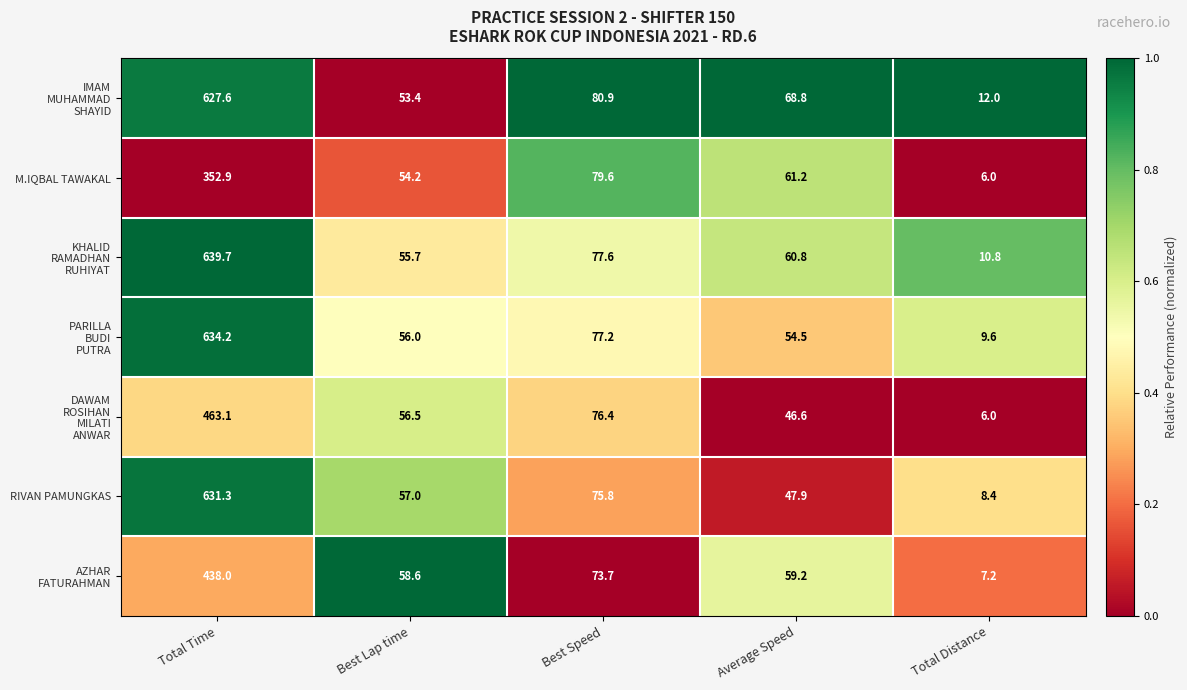

What is the average value of the RIVAN PAMUNGKAS series?

164.1